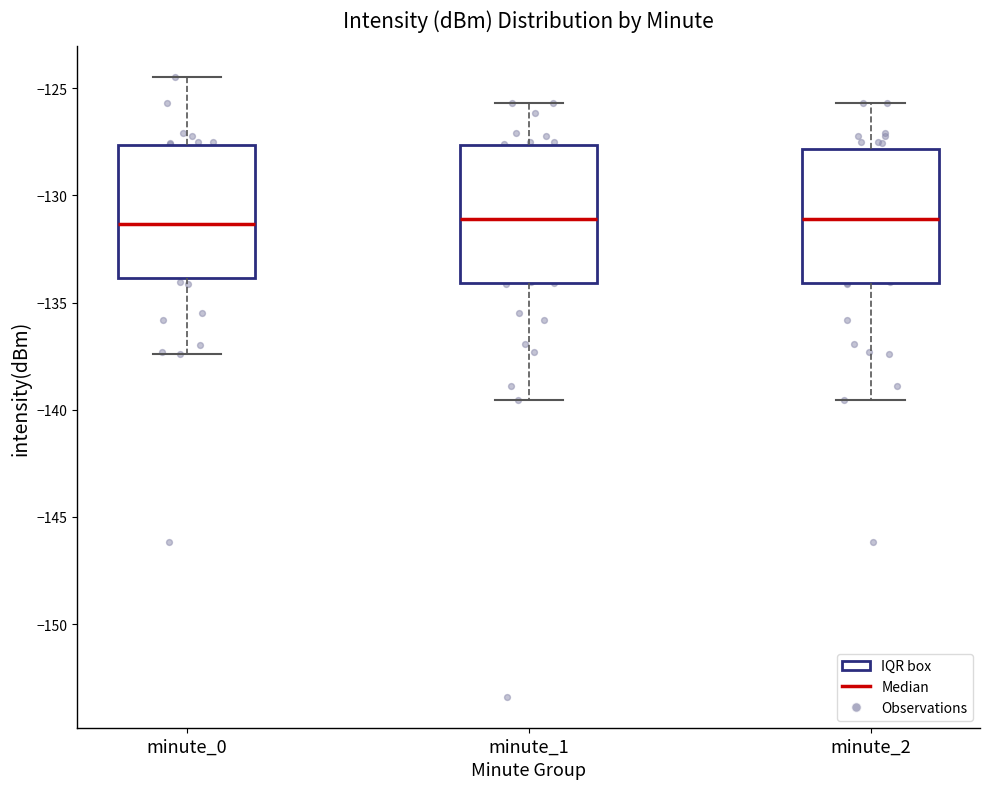

Where does the median line of the box for minute_0 sit on the y-axis? The values are not printed on the chart, so give them approximately, as read against the axis.

-131.5